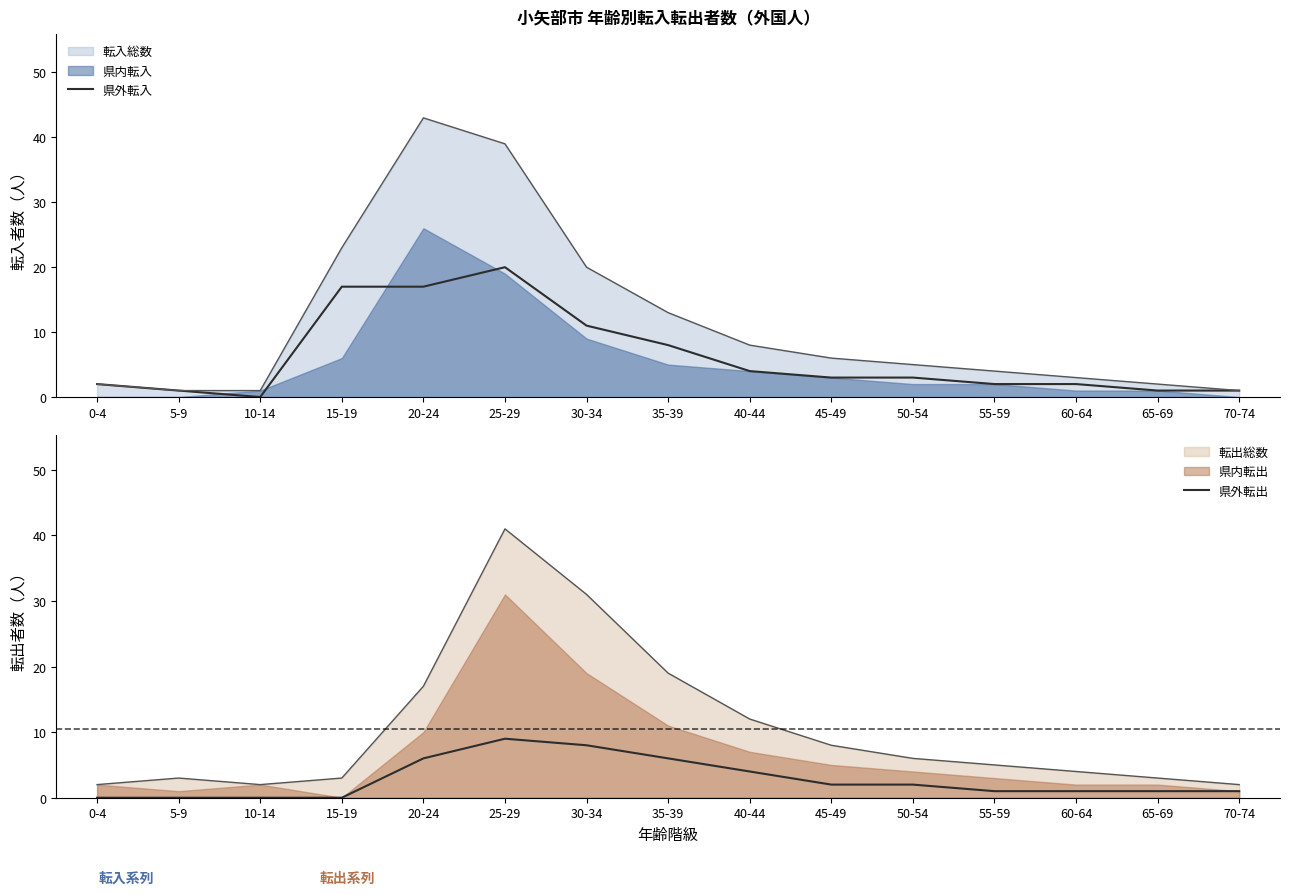

What is the sum of the 県外転出 values at 40-44 and 35-39?

10